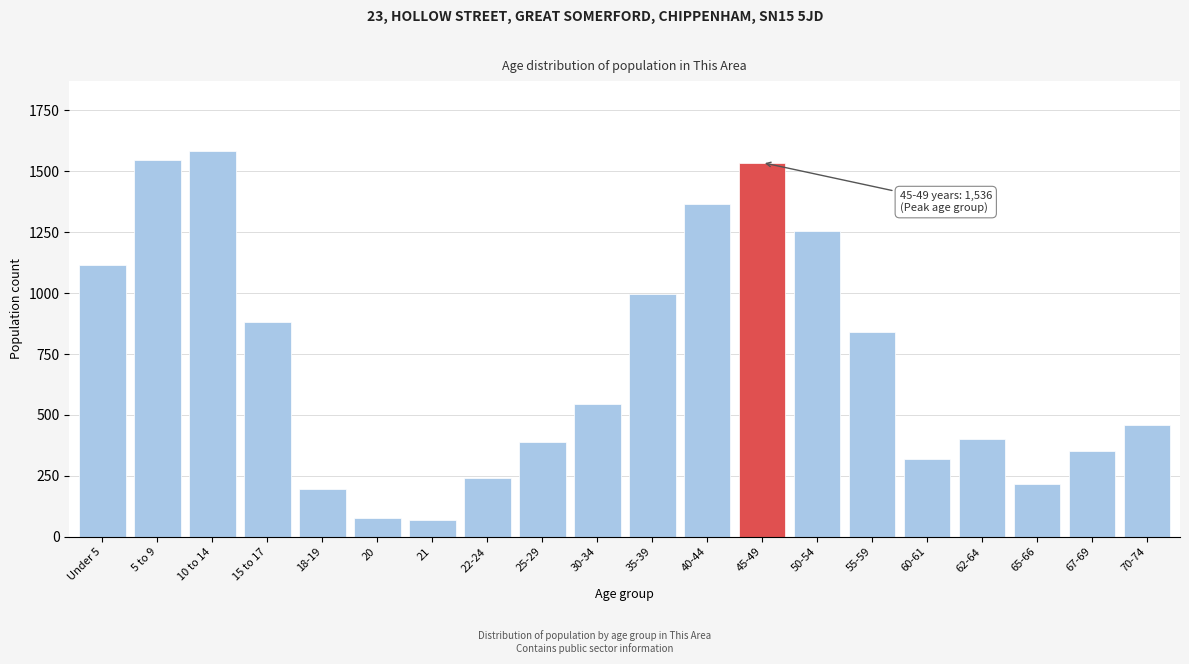

Reading left to right, what are all the values shown in this chart?

Under 5=1117	5 to 9=1546	10 to 14=1585	15 to 17=880	18-19=196	20=78	21=68	22-24=242	25-29=390	30-34=546	35-39=998	40-44=1366	45-49=1536	50-54=1256	55-59=839	60-61=319	62-64=400	65-66=218	67-69=352	70-74=459